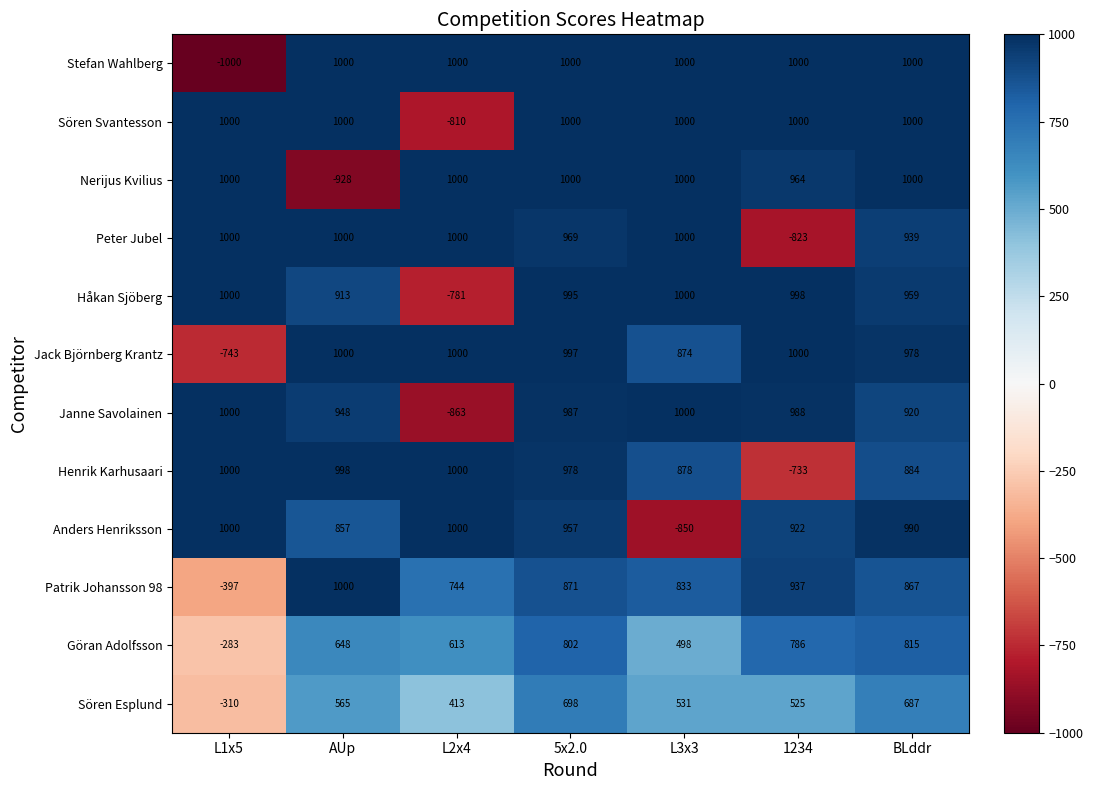

What is the difference between the highest and lowest values at L3x3?

1850